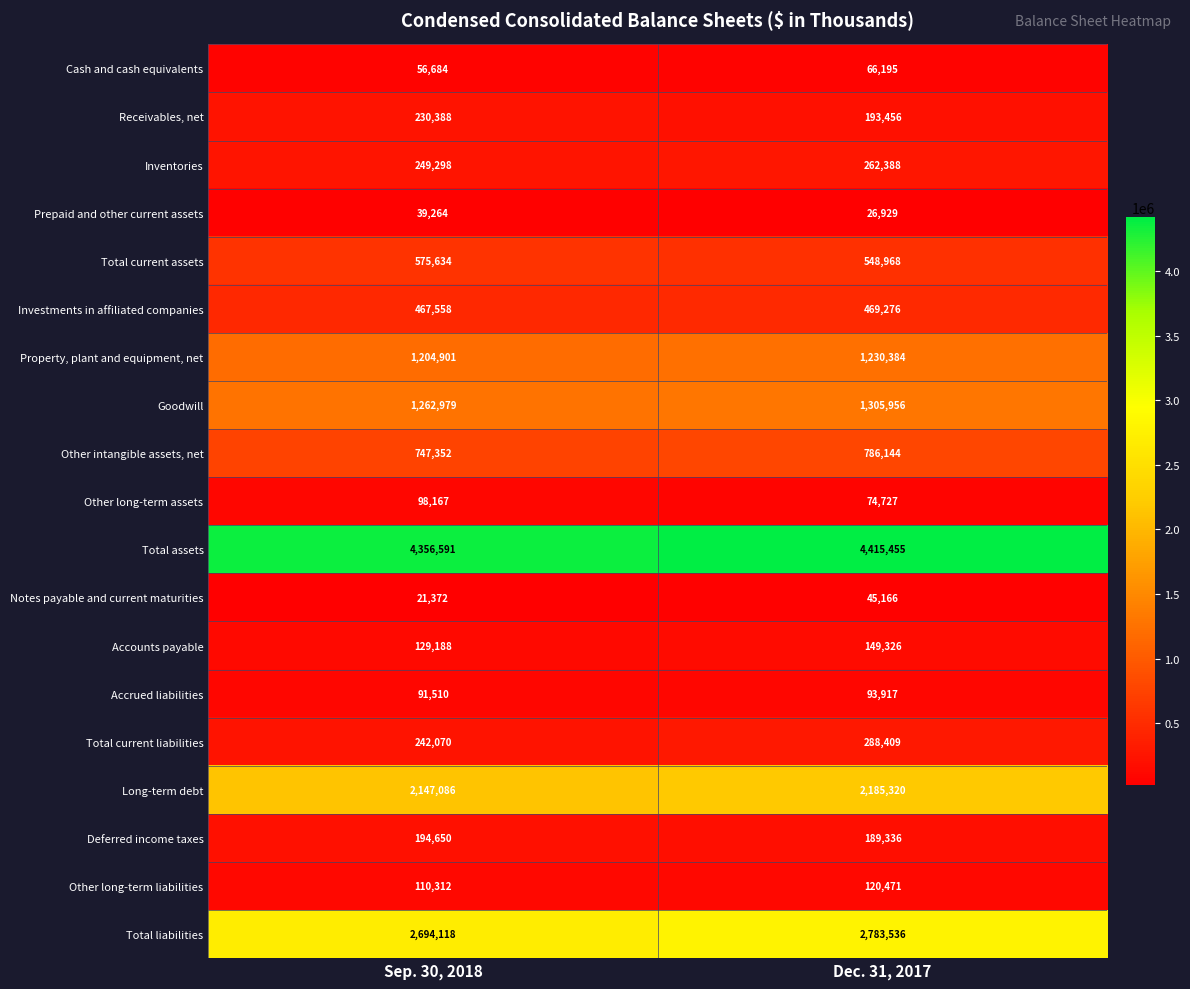

What is the sum of the Total current liabilities values at Dec. 31, 2017 and Sep. 30, 2018?

530479